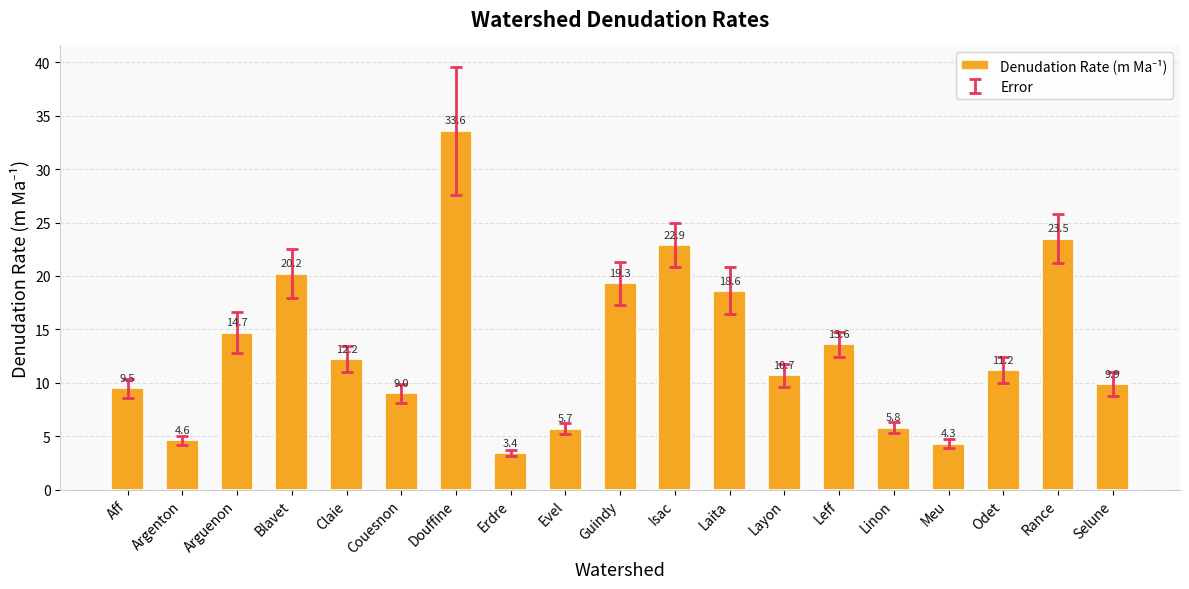

Reading left to right, list all the values displayed in this chart.

9.5	4.6	14.7	20.2	12.2	9.0	33.6	3.4	5.7	19.3	22.9	18.6	10.7	13.6	5.8	4.3	11.2	23.5	9.9